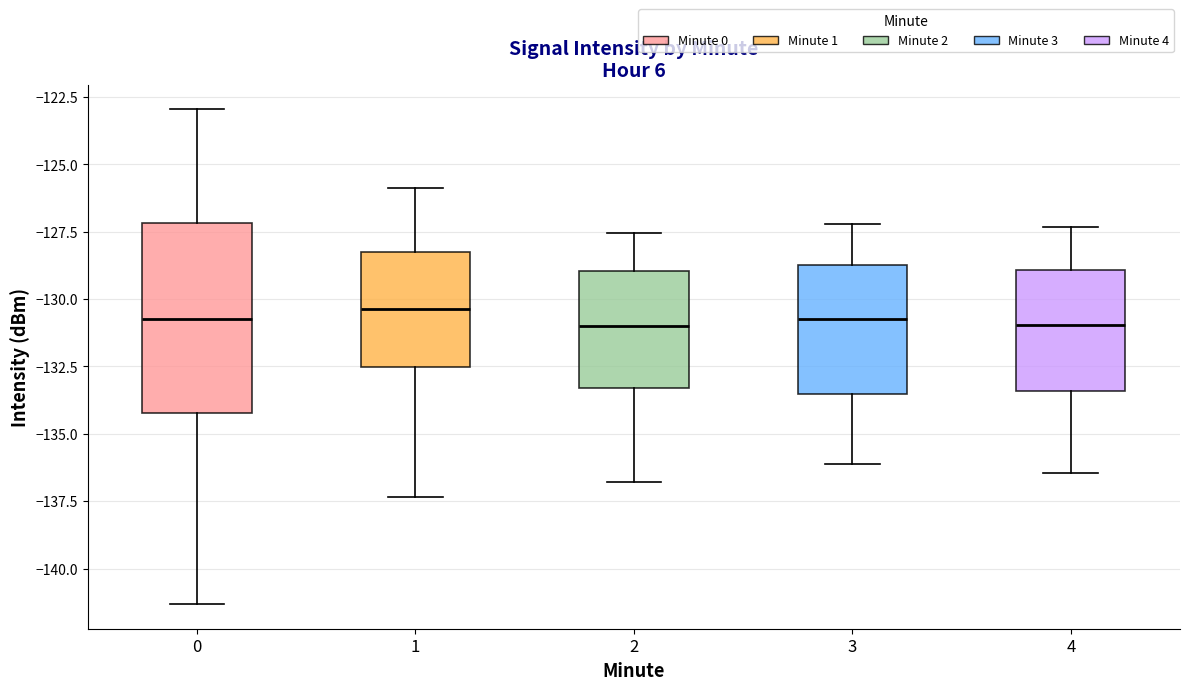

Where does the upper whisker of the box at x = 3 end on the y-axis? The values are not printed on the chart, so give them approximately, as read against the axis.

-127.0